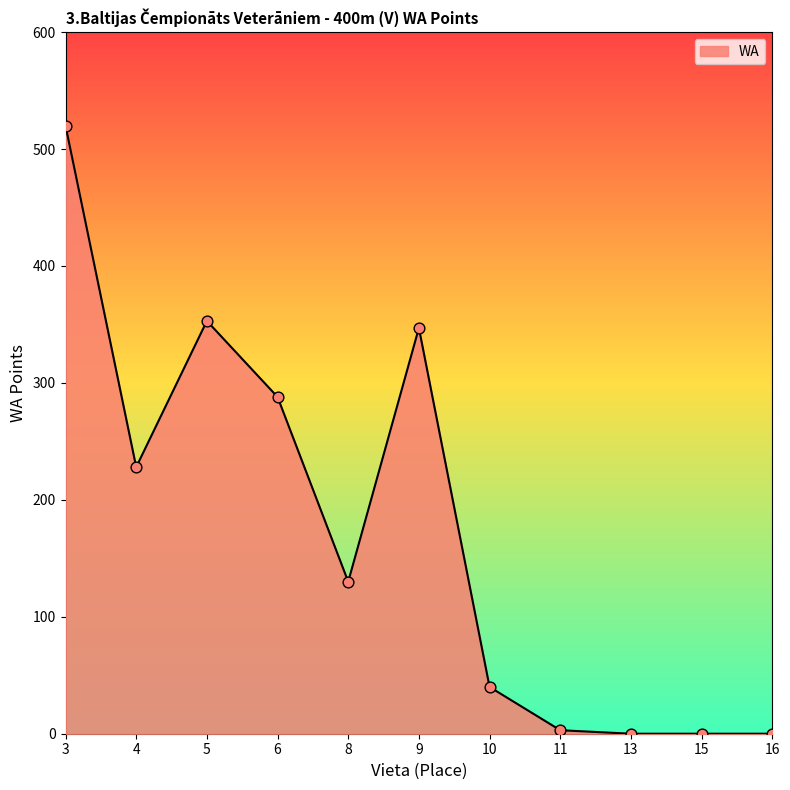

Which has a higher value, 3 or 13?

3